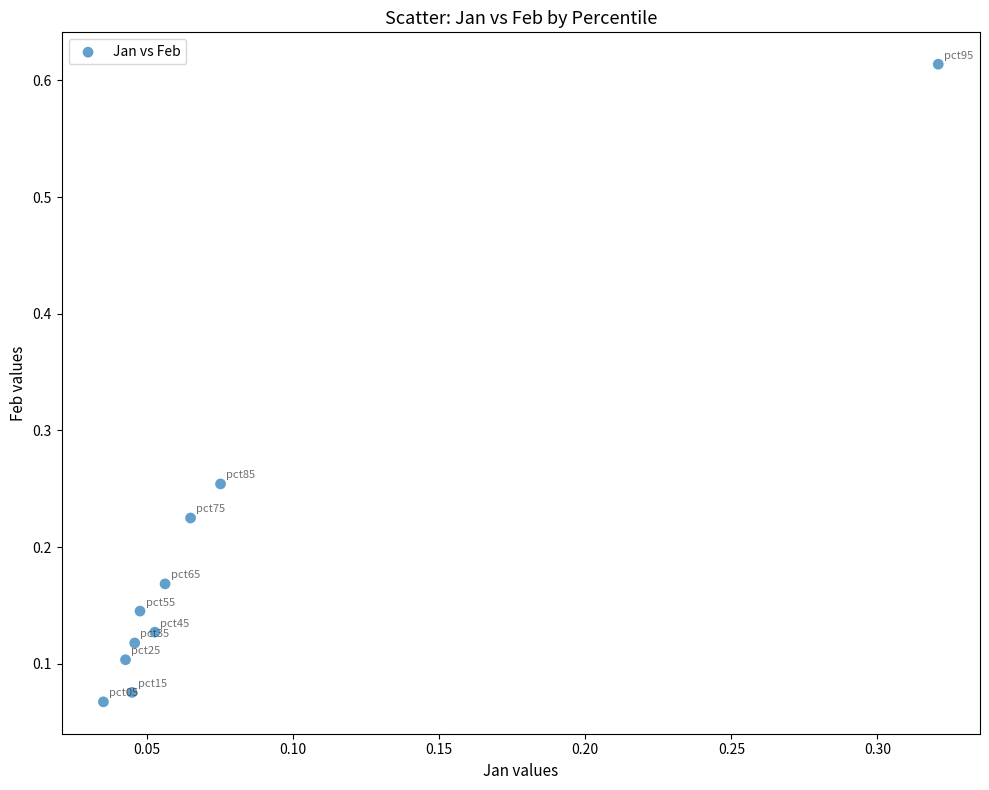

What is the range of Y values (max minus min)?

0.5